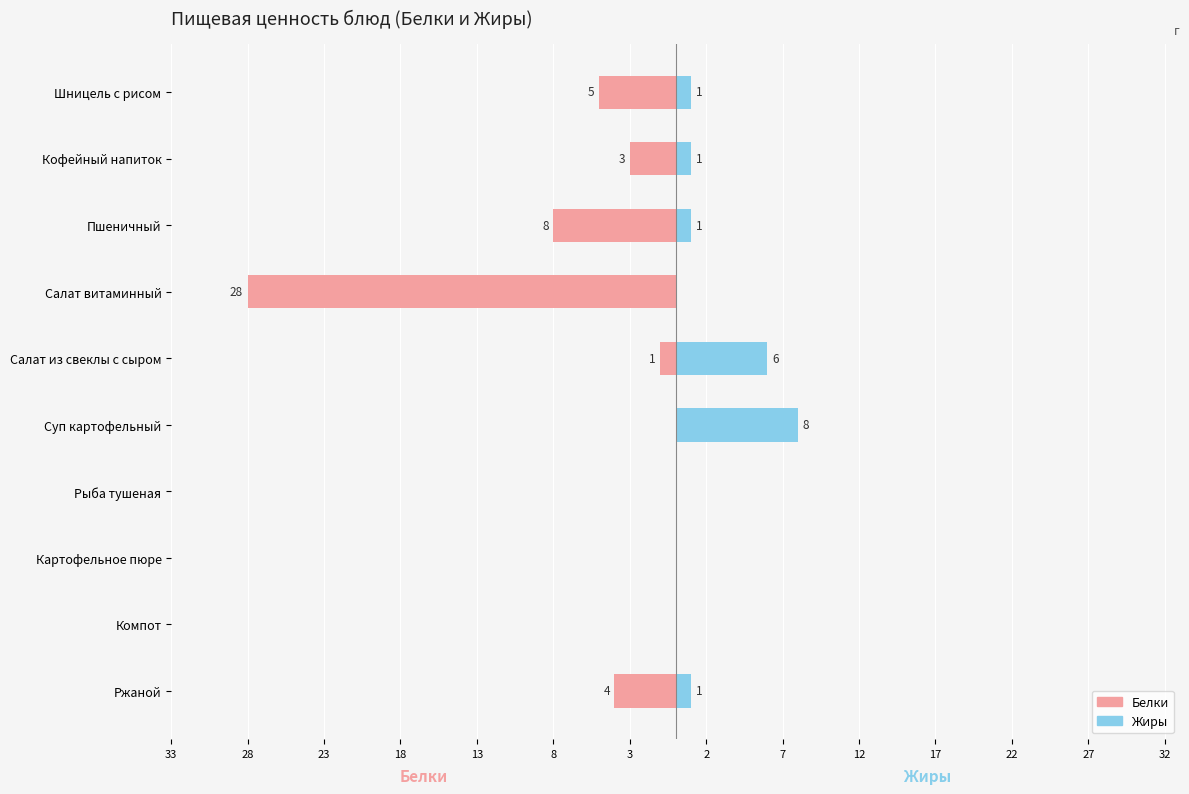

What is the spread (max minus min) of values at Суп картофельный?

8